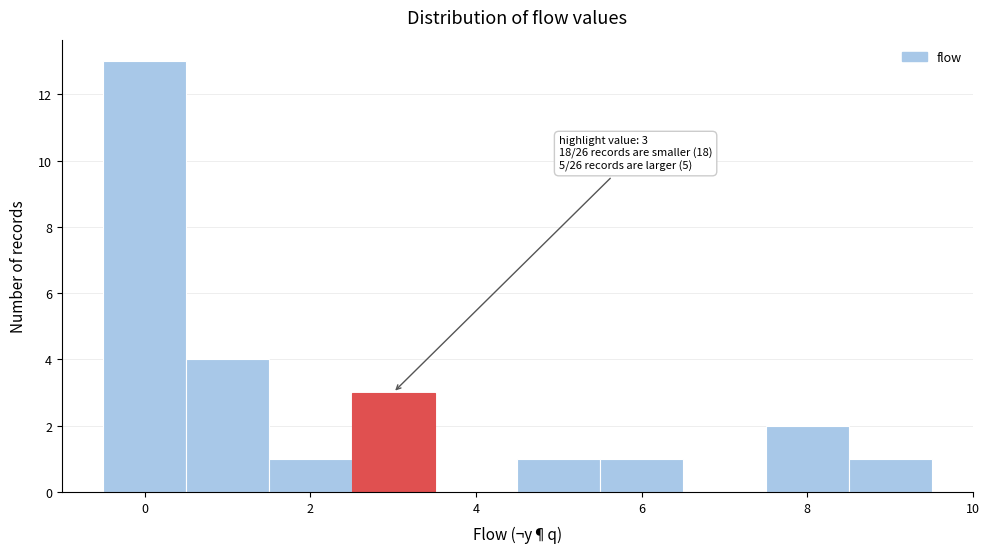

Over which range of the x-axis is the bar tallest?

-0.5 to 0.5